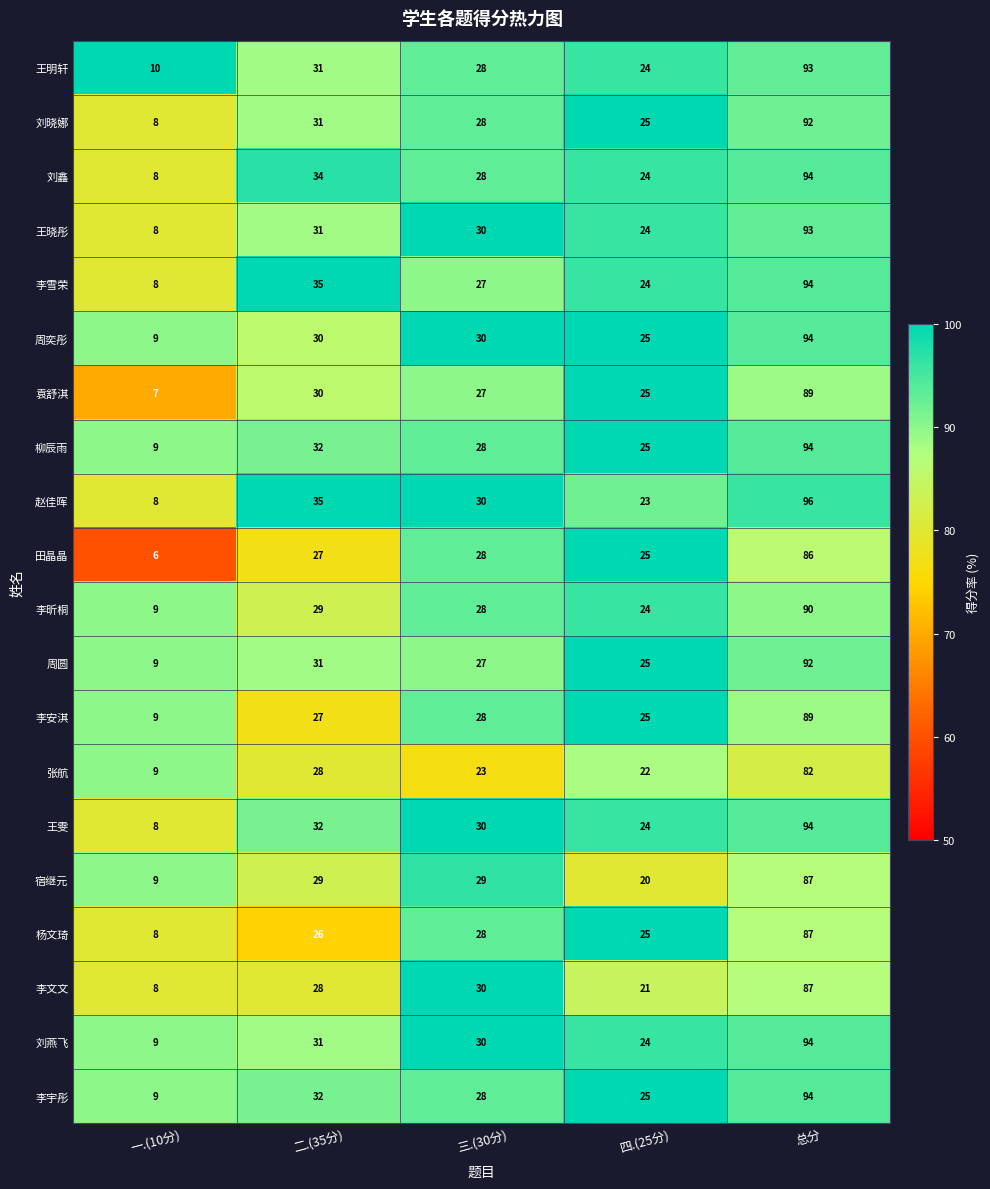

List the labels in order of 李文文 value, largest first.

总分, 三.(30分), 二.(35分), 四.(25分), 一.(10分)